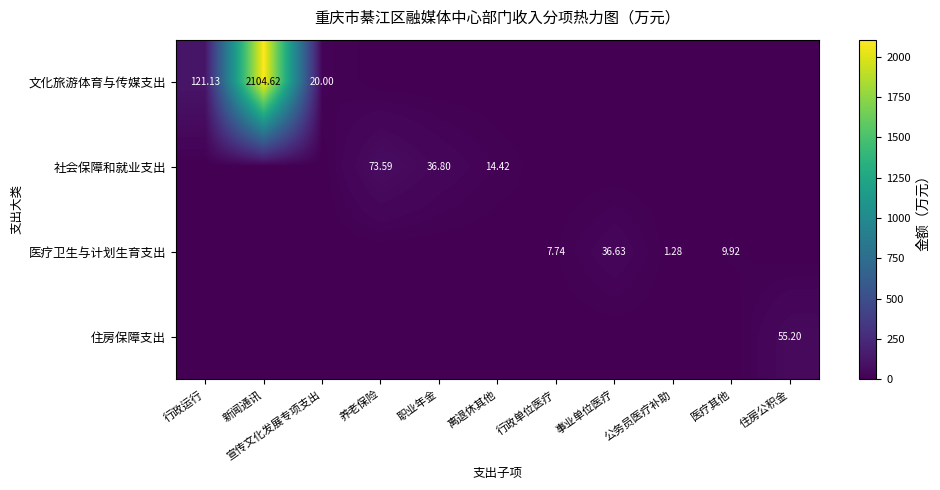

What is the spread (max minus min) of values at 事业单位医疗?

36.6